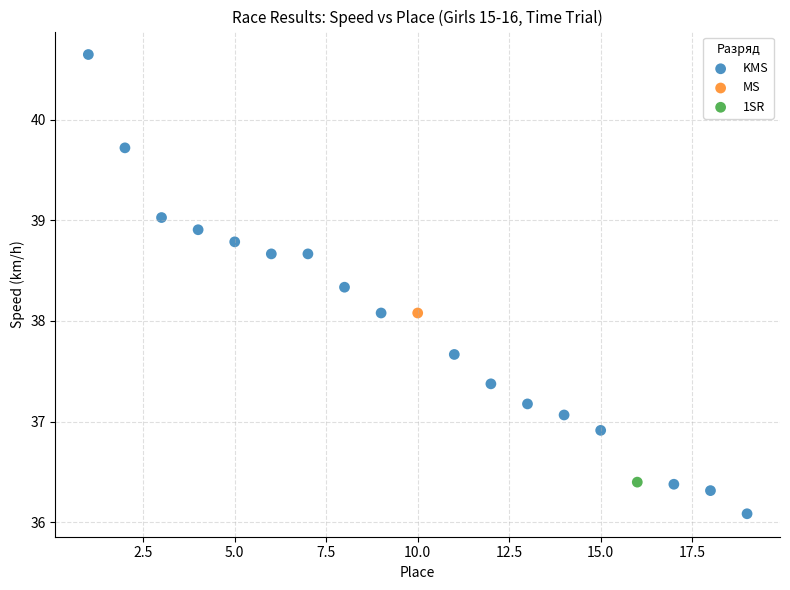

What are all the series names shown in the legend?

KMS, MS, 1SR